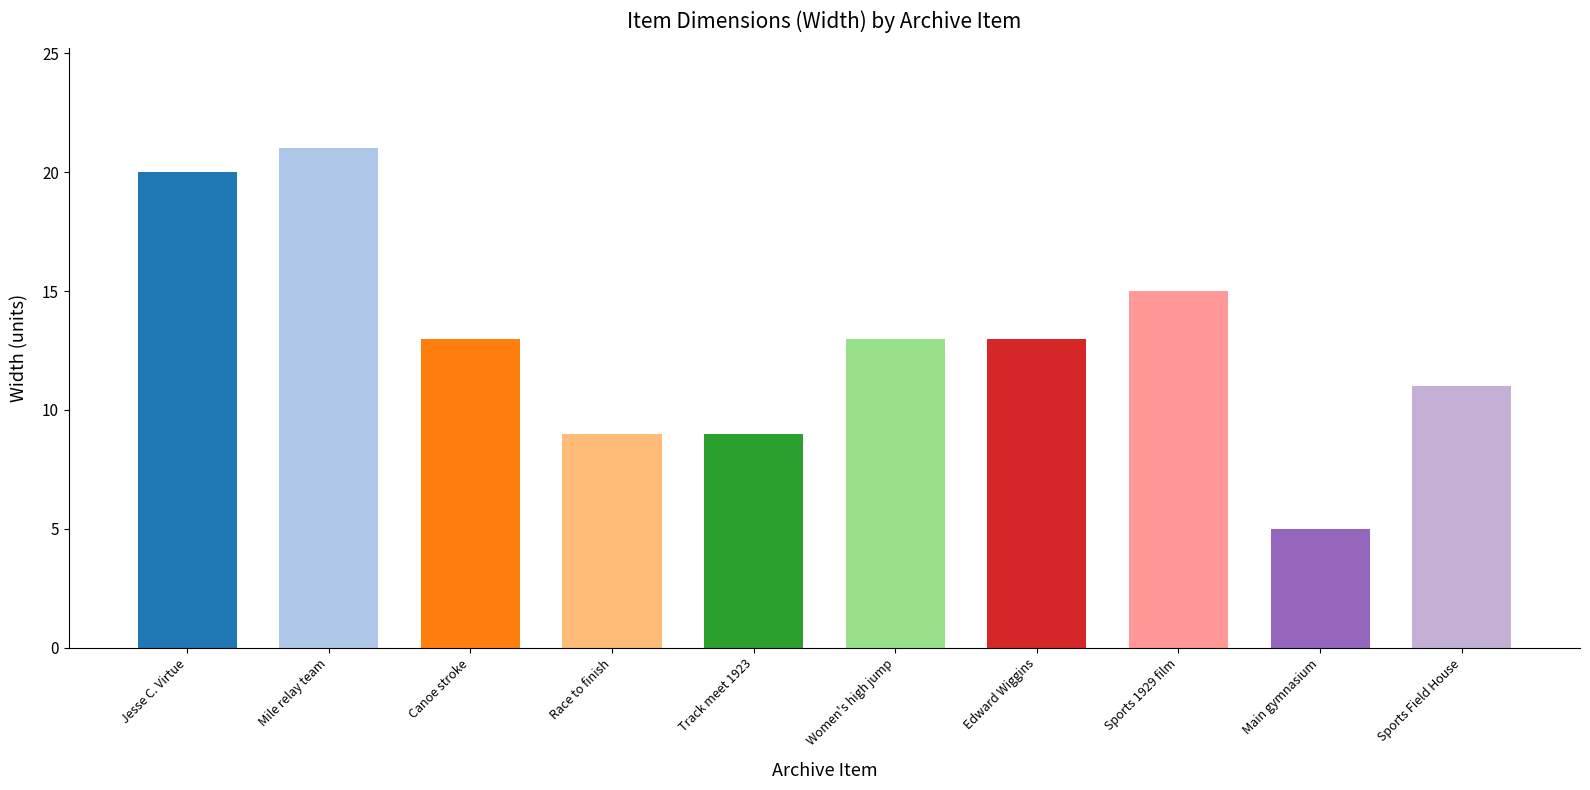

True or false: the data shows 31 at Mile relay team.

False